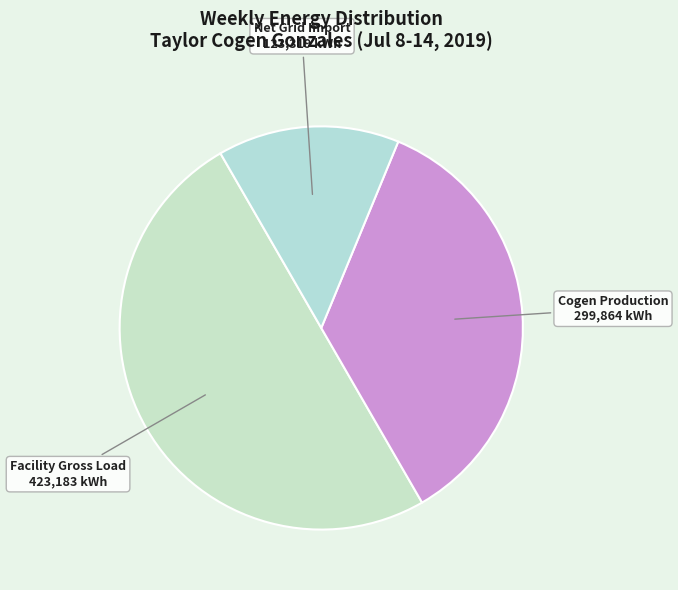

Which category has the biggest portion of the pie?

Facility Gross Load